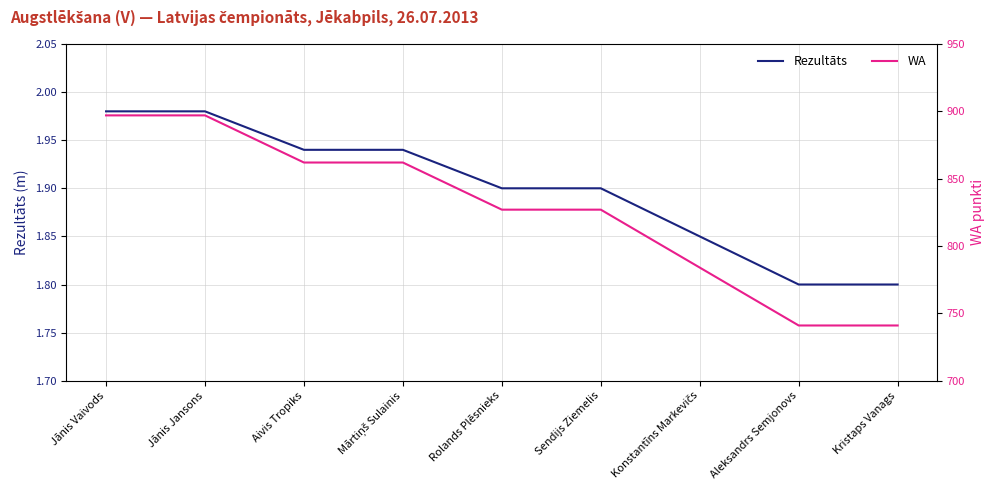

True or false: WA and Rezultāts intersect in this chart.

False